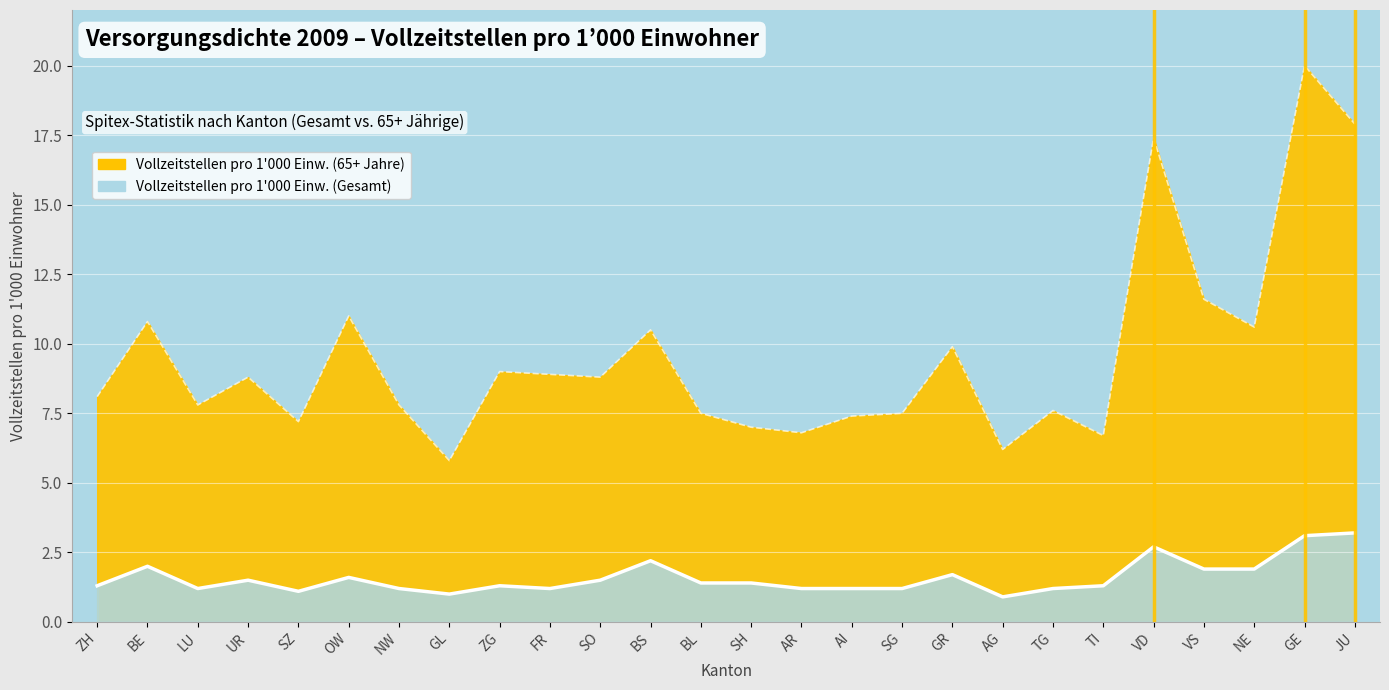

Which series changed the most between ZH and SH?

Vollzeitstellen pro 1000 Einw. (65+)